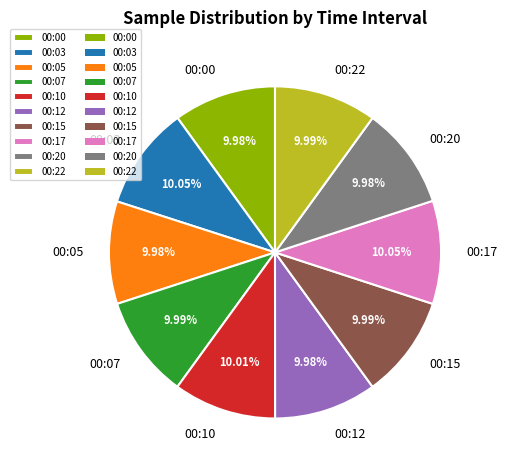

What is the ratio of the value at 00:20 to the value at 00:22?

1.0